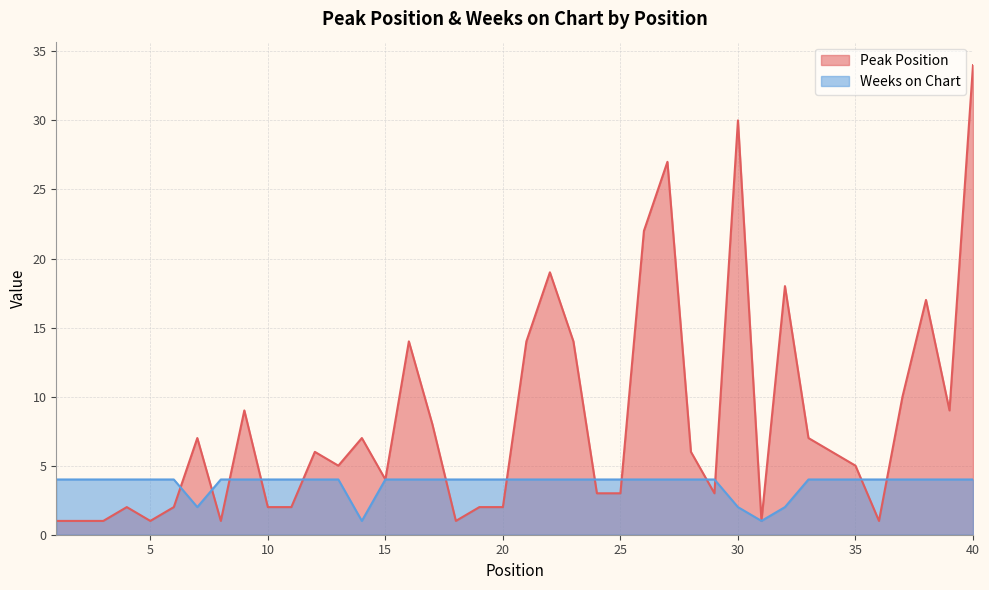

True or false: Weeks on Chart and Peak Position intersect in this chart.

True